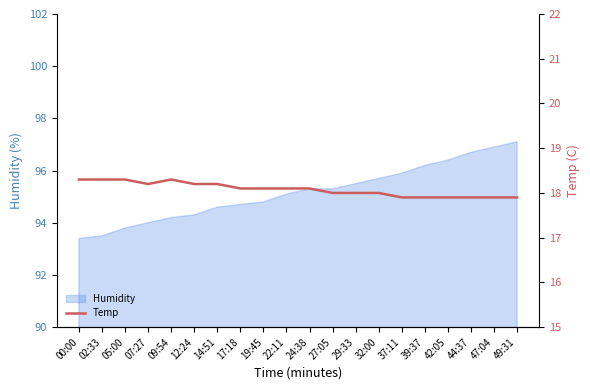

What is the minimum value for Humidity?

93.4